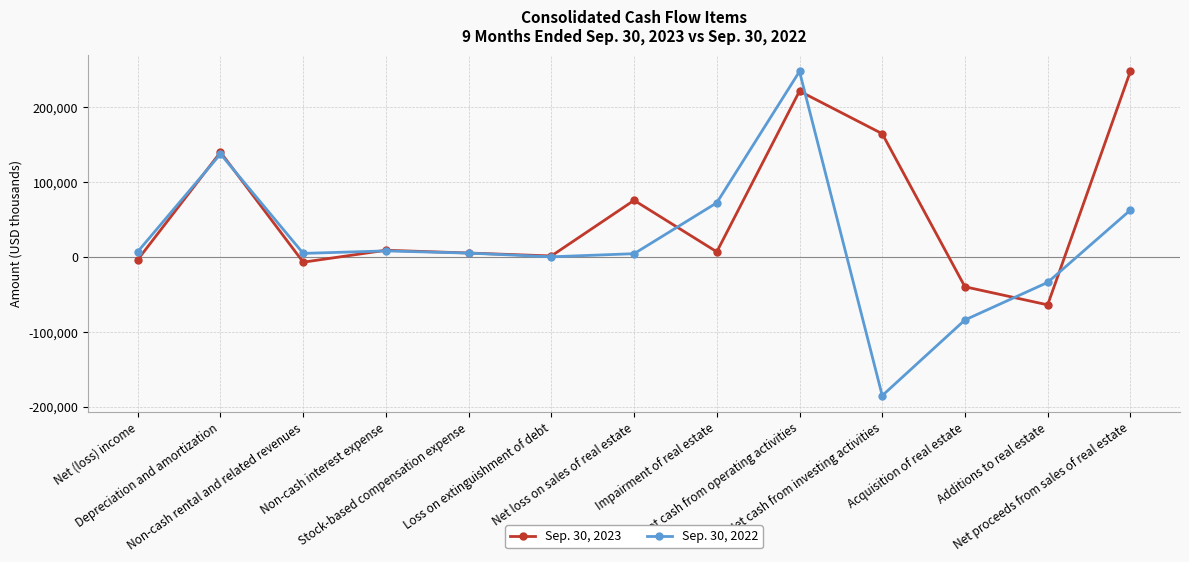

What is the label of the 12th point from the left?

Additions to real estate